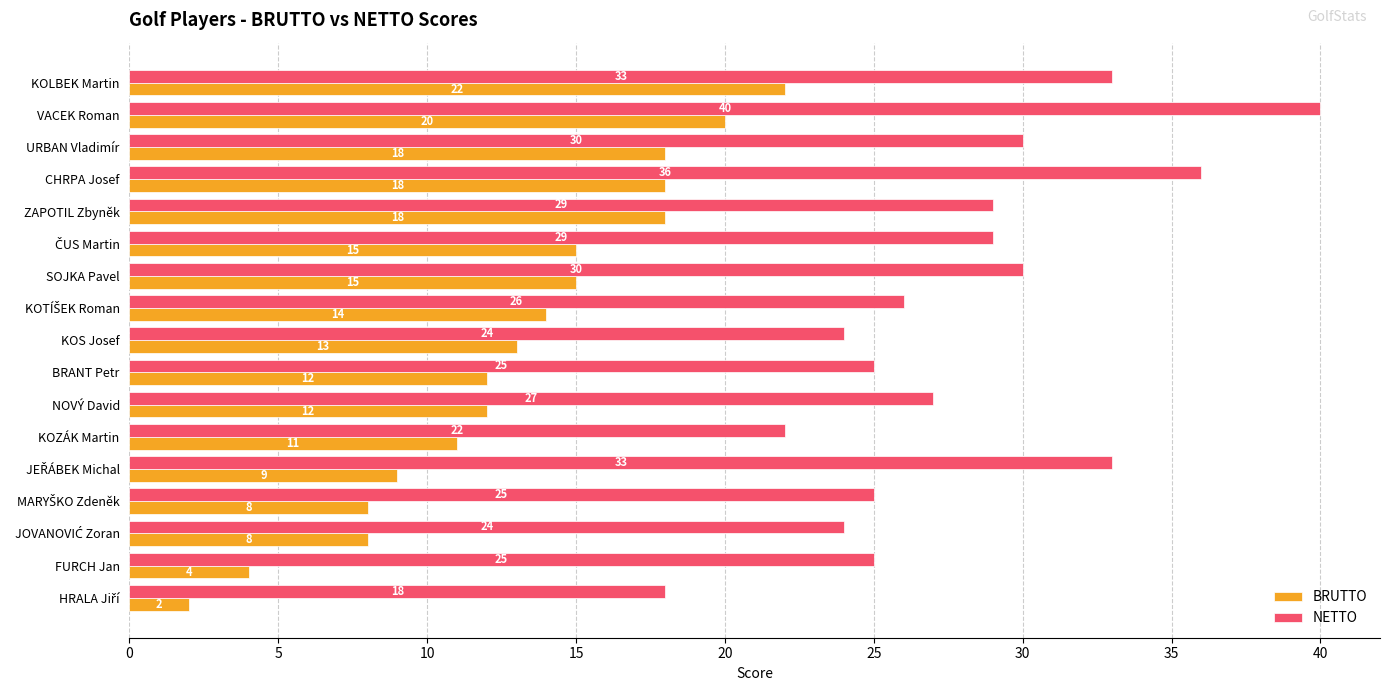

What is the sum of all NETTO values?

476